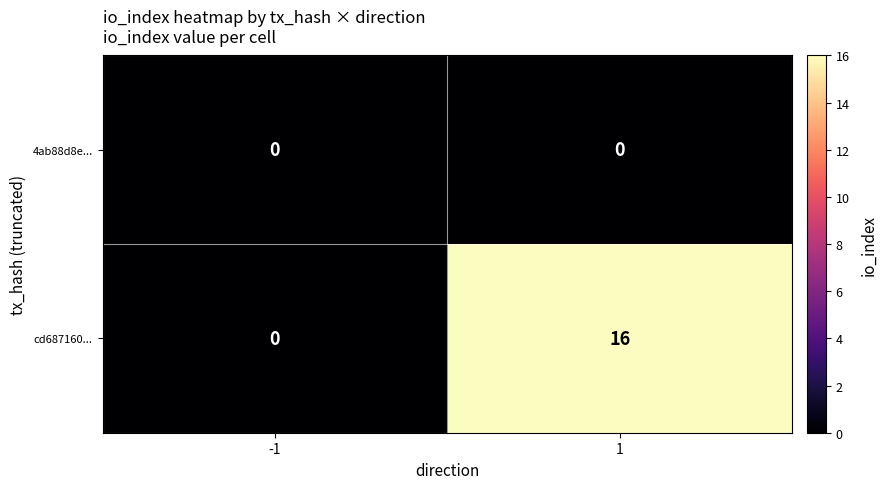

Which series changed the most between -1 and 1?

cd687160...